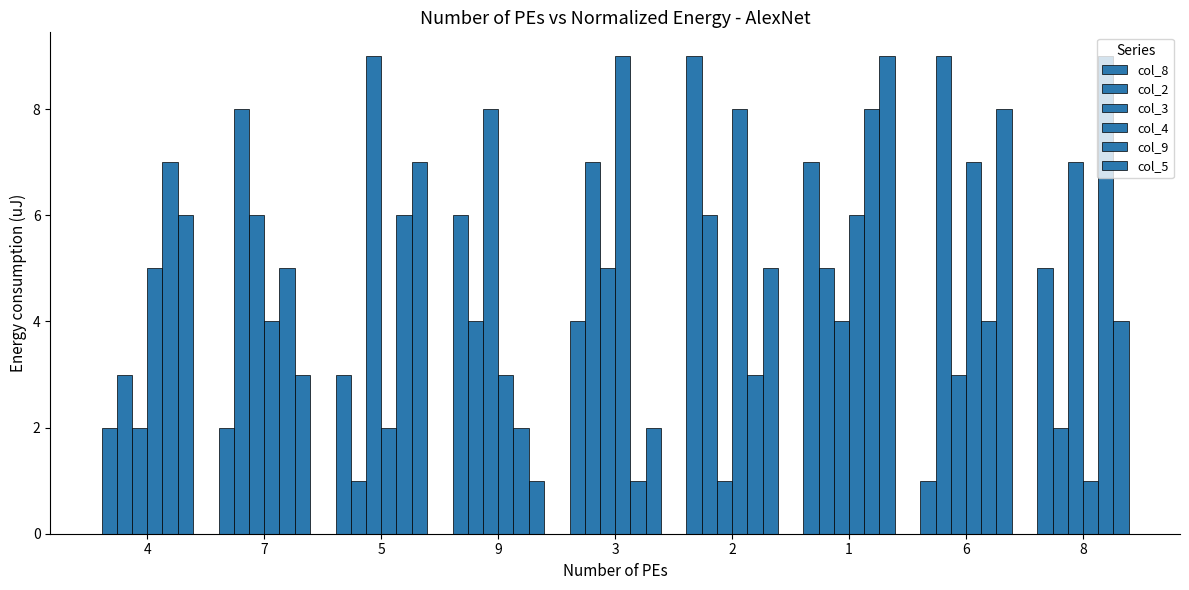

Rank the series at 4 from highest to lowest value.

col_9, col_5, col_4, col_2, col_8, col_3